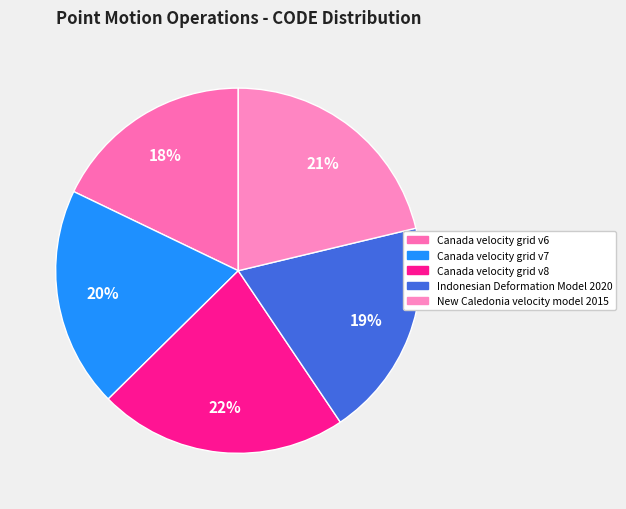

What is the ratio of the value at Canada velocity grid v8 to the value at Canada velocity grid v7?

1.1